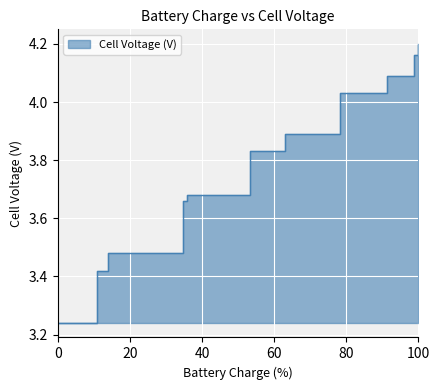

What is the difference between the values at 62.9858360290527 and 53.1892242431641?

0.1